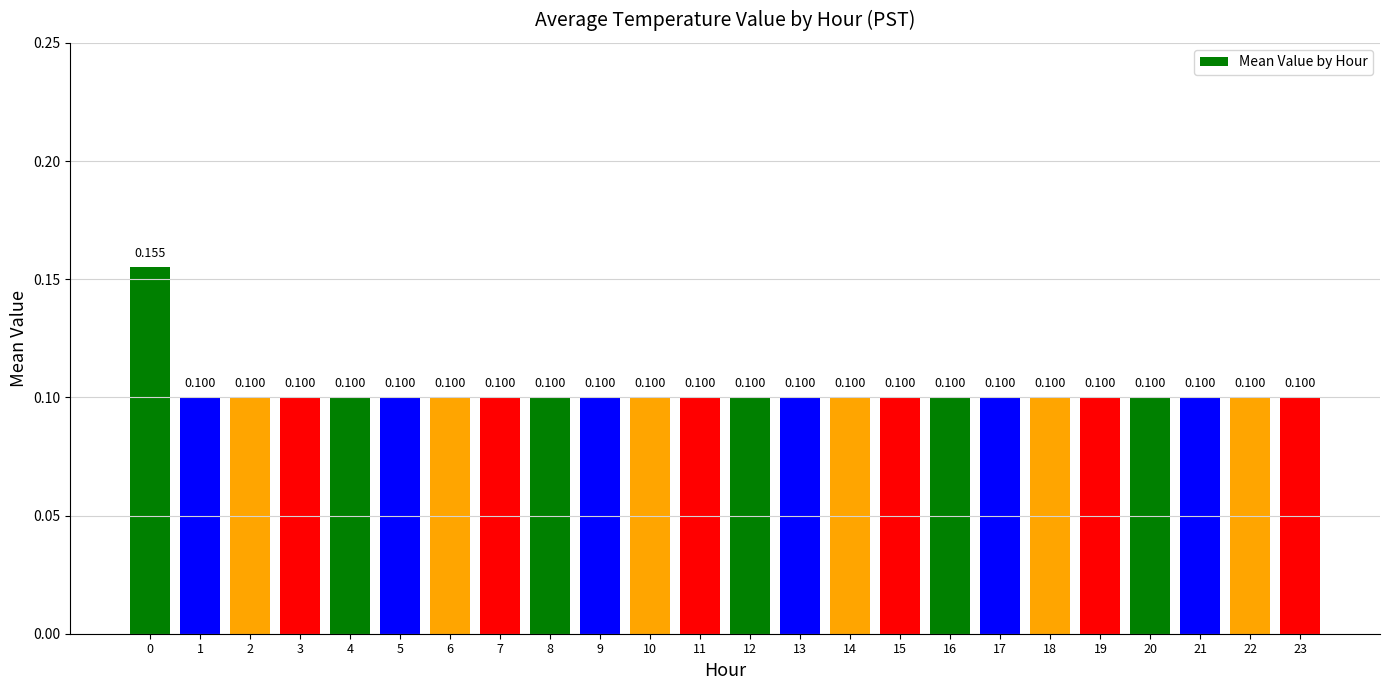

List the labels in order of value, smallest first.

1, 2, 3, 4, 5, 6, 7, 8, 9, 10, 11, 12, 13, 14, 15, 16, 17, 18, 19, 20, 21, 22, 23, 0